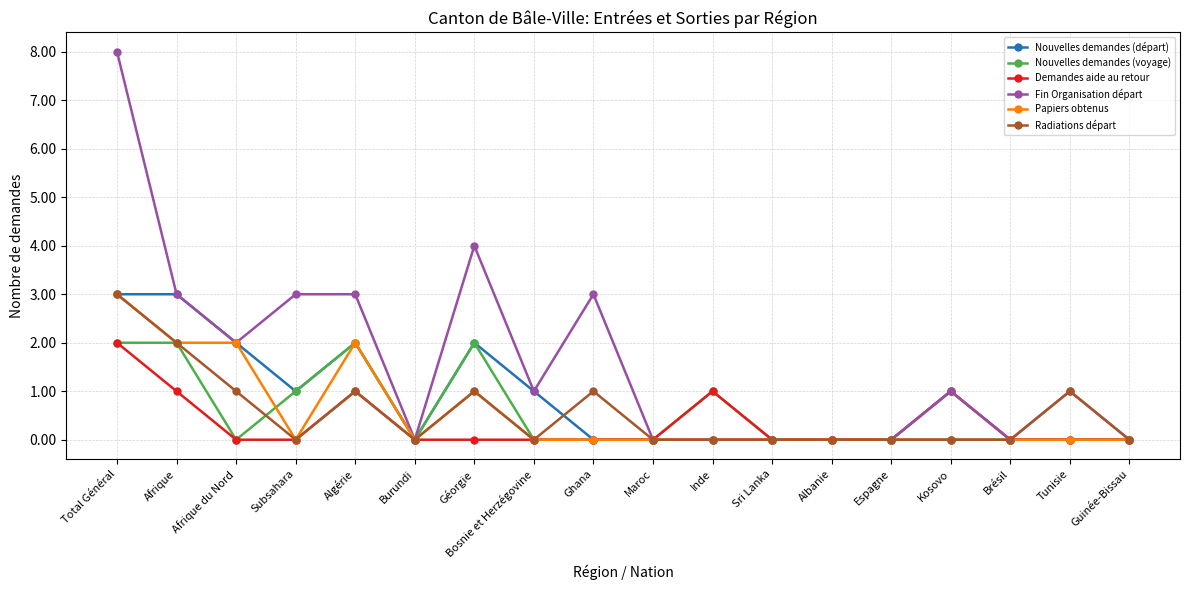

What is the difference between the highest and lowest values at Subsahara?

3